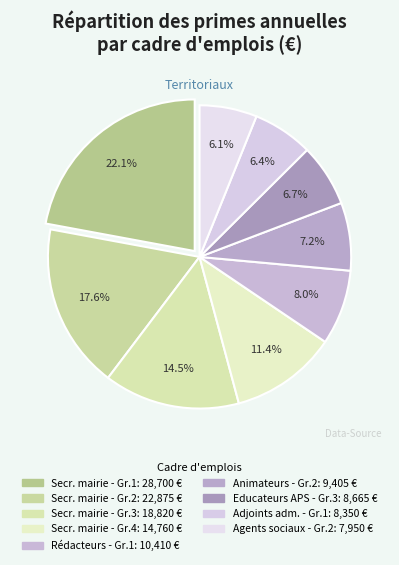

Rank the categories by value from lowest to highest.

Agents sociaux territoriaux - Groupe 2, Adjoints administratifs territoriaux - Groupe 1, Educateurs territoriaux des APS - Groupe 3, Animateurs territoriaux - Groupe 2, Rédacteurs territoriaux - Groupe 1, Secrétaires de mairie - Groupe 4, Secrétaires de mairie - Groupe 3, Secrétaires de mairie - Groupe 2, Secrétaires de mairie - Groupe 1